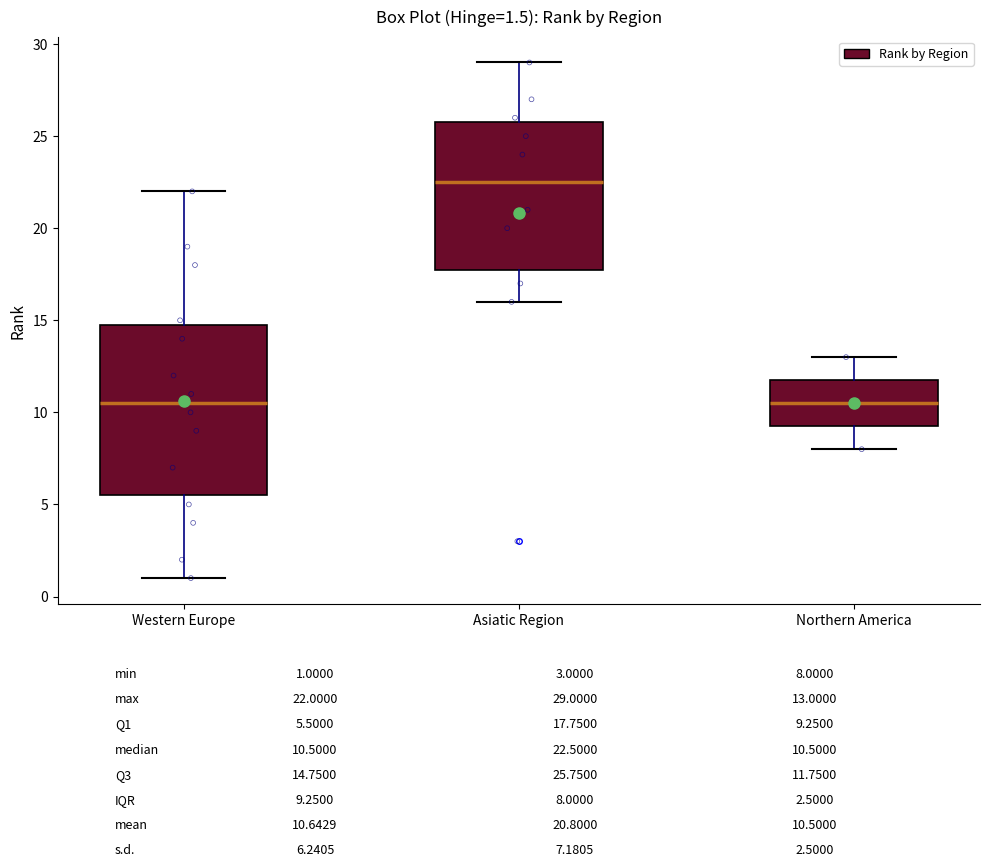

Which box is the tallest, from its lower edge to its upper edge?

Western Europe